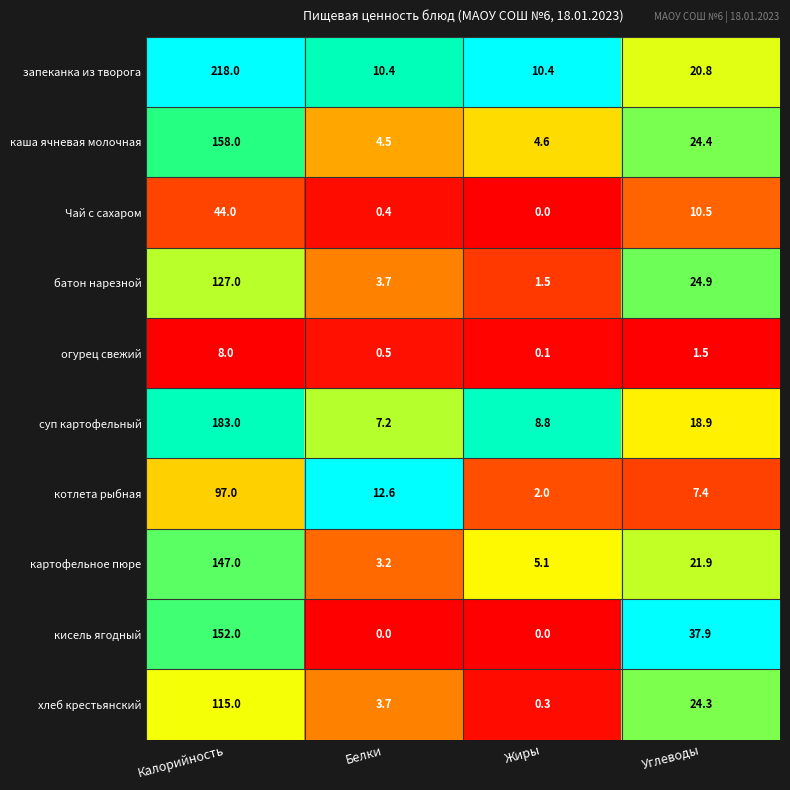

At which category is the sum across all series the highest?

Калорийность